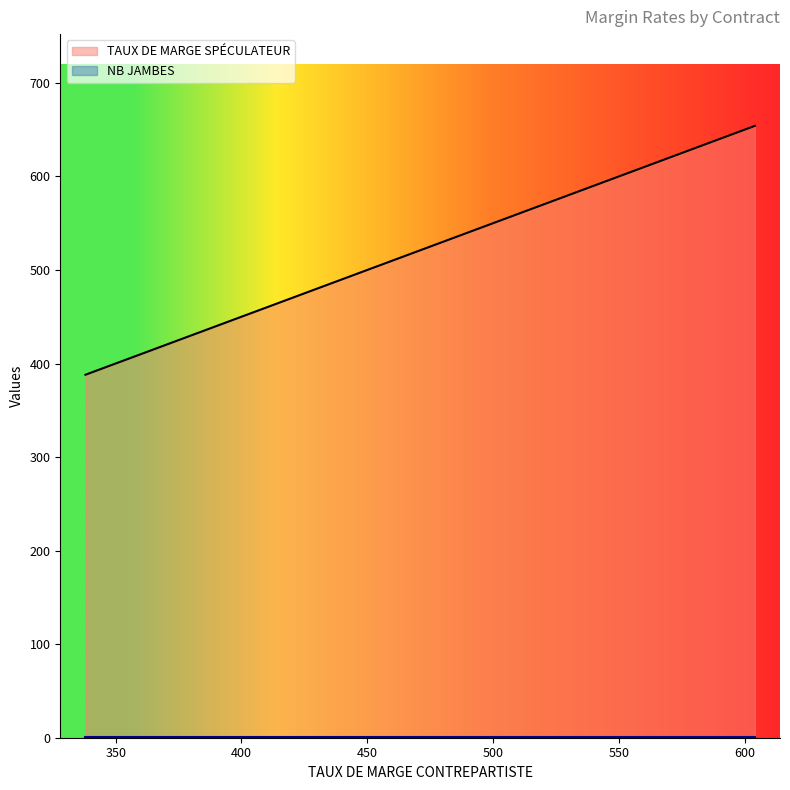

True or false: NB JAMBES and TAUX DE MARGE SPÉCULATEUR intersect in this chart.

False